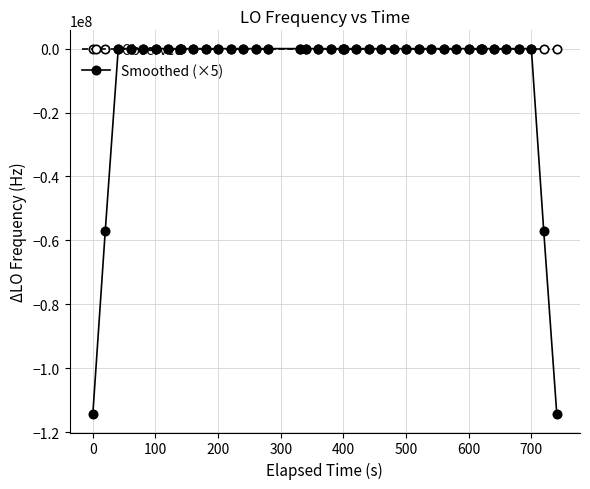

Rank the series by their average value, from highest to lowest.

Observed, Smoothed (×5)